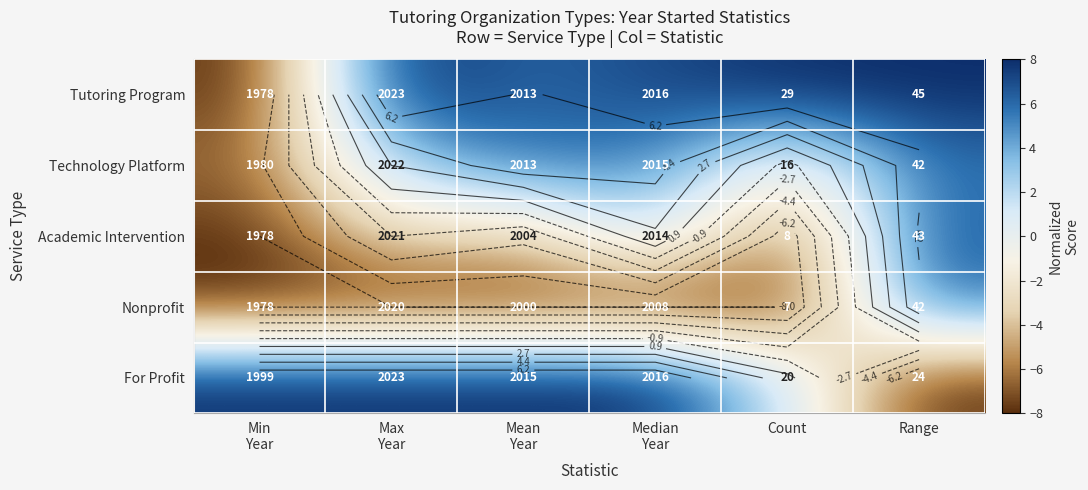

At which category does the chart reach its peak across all series?

Max
Year